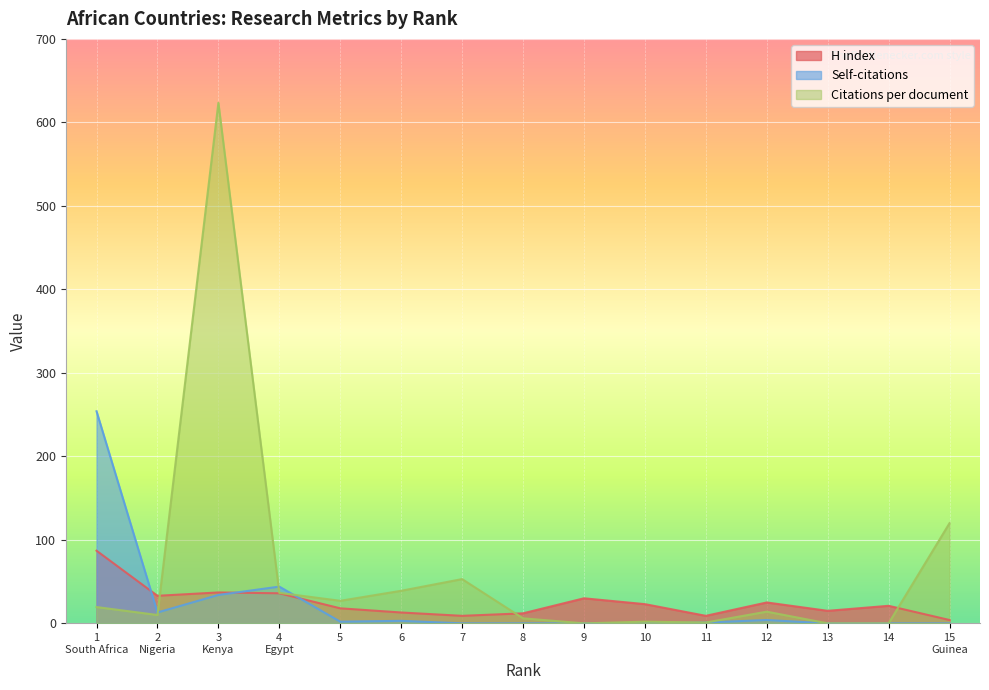

Reading left to right, extract all data points from this chart.

H index: 87.0	33.0	37.0	36.0	18.0	13.0	9.0	12.0	30.0	23.0	9.0	25.0	15.0	21.0	4.0
Citations per document: 19.5	10.0	623.4	36.5	27.0	39.0	53.0	6.0	0.0	2.0	1.0	14.0	0.0	0.0	120.0
Self-citations: 254.0	13.0	34.0	44.0	2.0	3.0	0.0	0.0	0.0	0.0	1.0	4.0	0.0	0.0	0.0